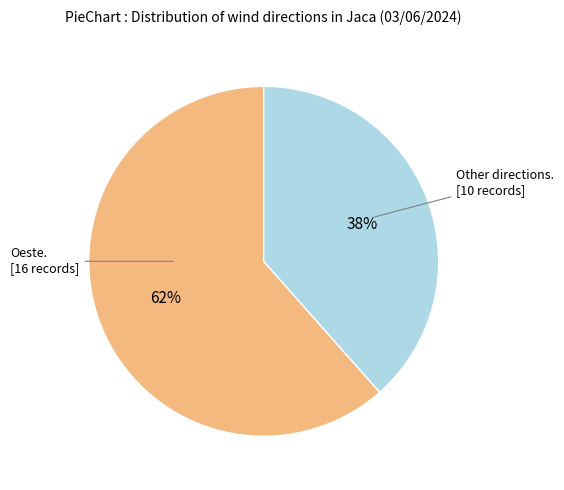

Does any single category account for the majority?

Yes